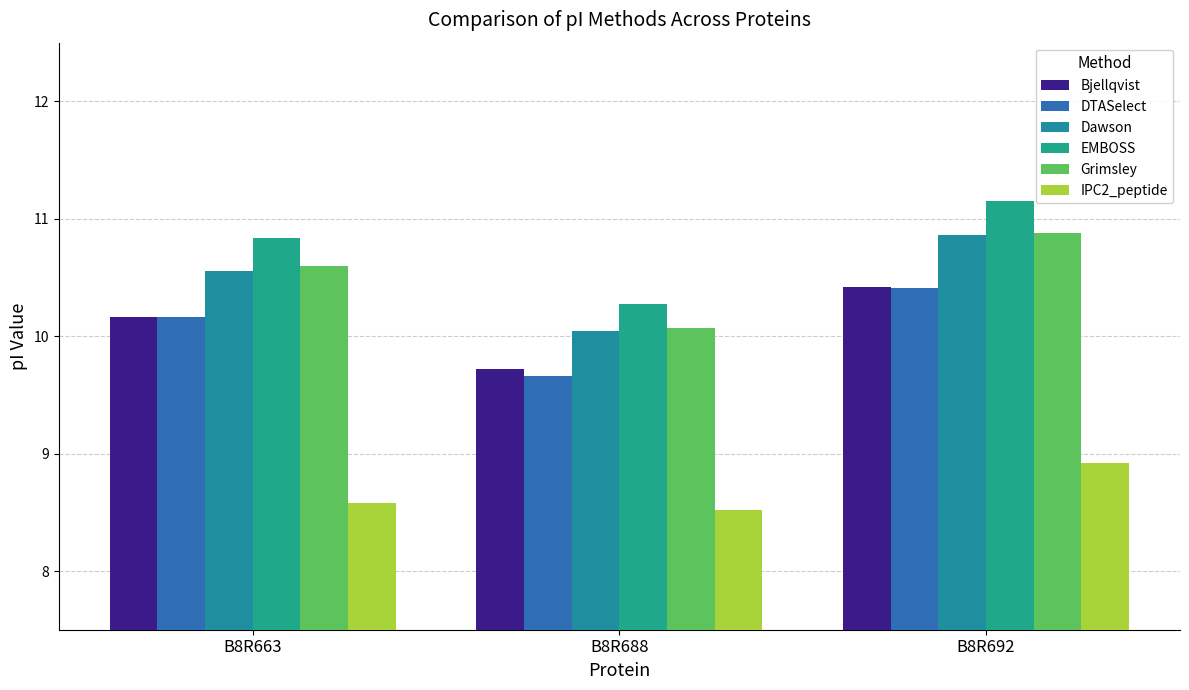

What is the average value of the Grimsley series?

10.5